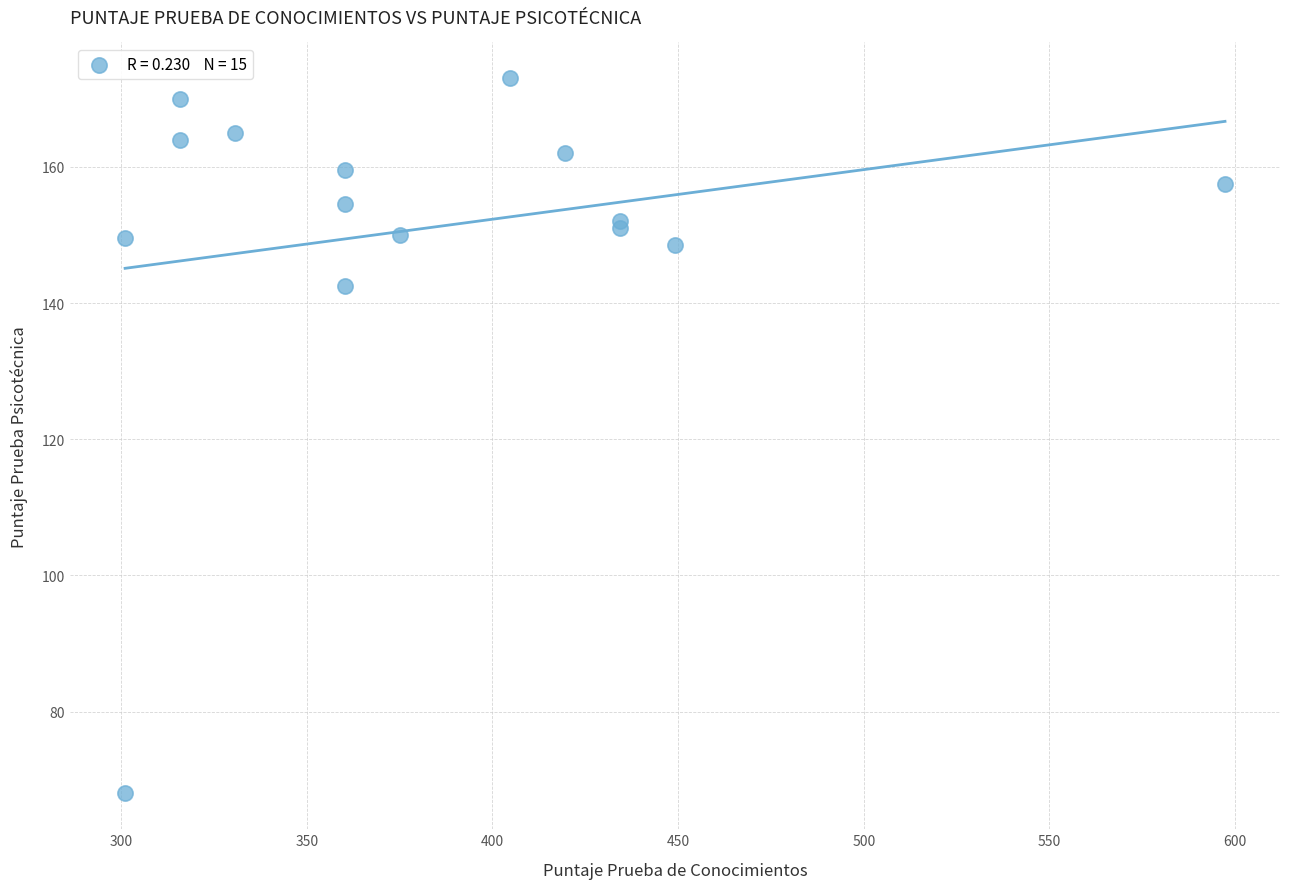

What Y value in the scatter plot is closest to 120?

142.5